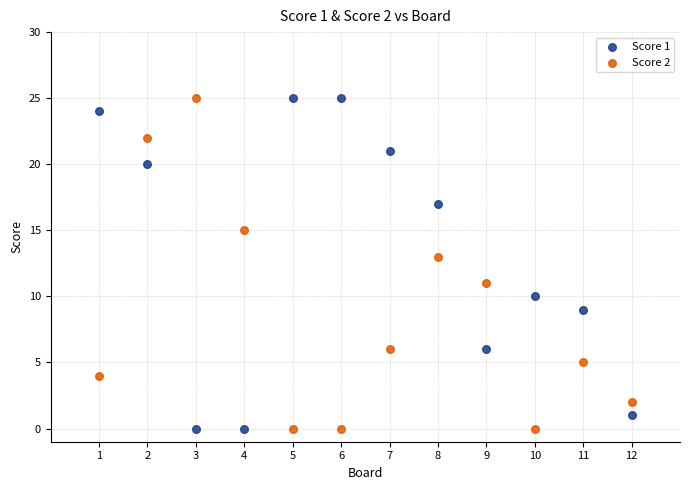

Across all data points, what is the range of X values (max minus min)?

11